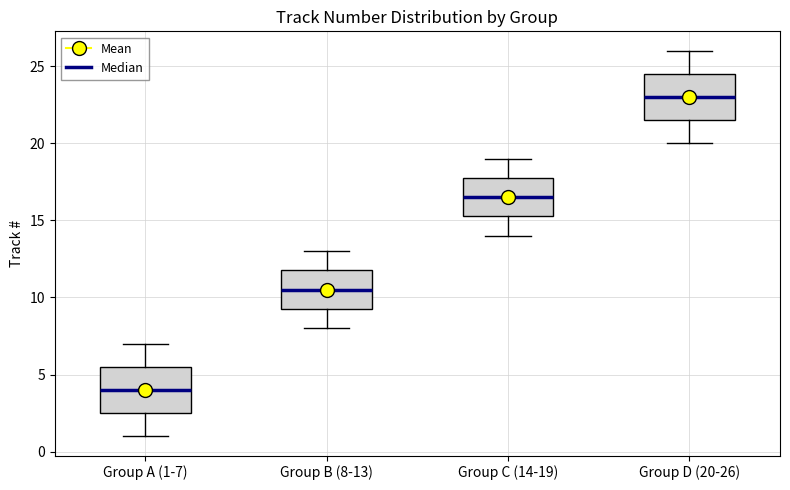

Reading left to right, read every box against the y-axis: the position of its median line, the range the box covers, and the ends of its whiskers. The values are not printed on the chart, so give them approximately, as read against the axis.

Group A (1-7): median 4.0, box 2.5 to 5.5, whiskers 1.0 to 7.0
Group B (8-13): median 10.5, box 9.5 to 12.0, whiskers 8.0 to 13.0
Group C (14-19): median 16.5, box 15.5 to 18.0, whiskers 14.0 to 19.0
Group D (20-26): median 23.0, box 21.5 to 24.5, whiskers 20.0 to 26.0